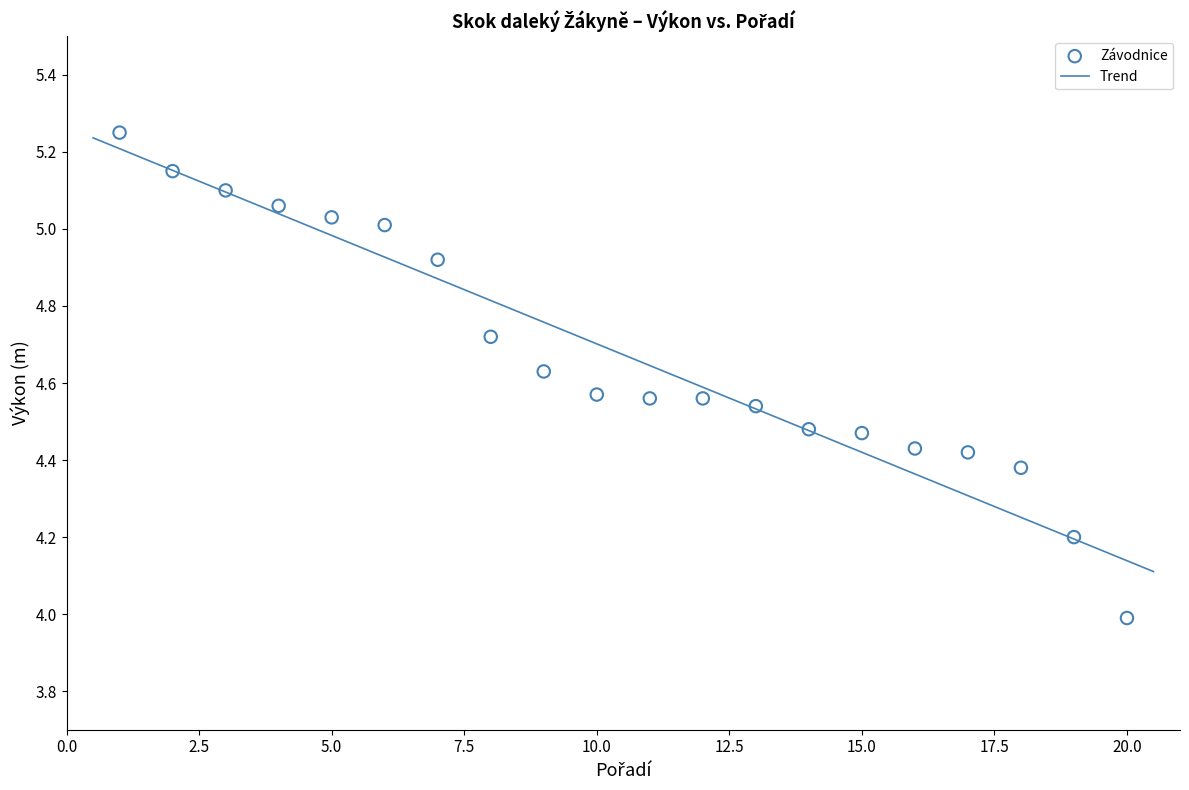

What is the range of X values (max minus min)?

19.0